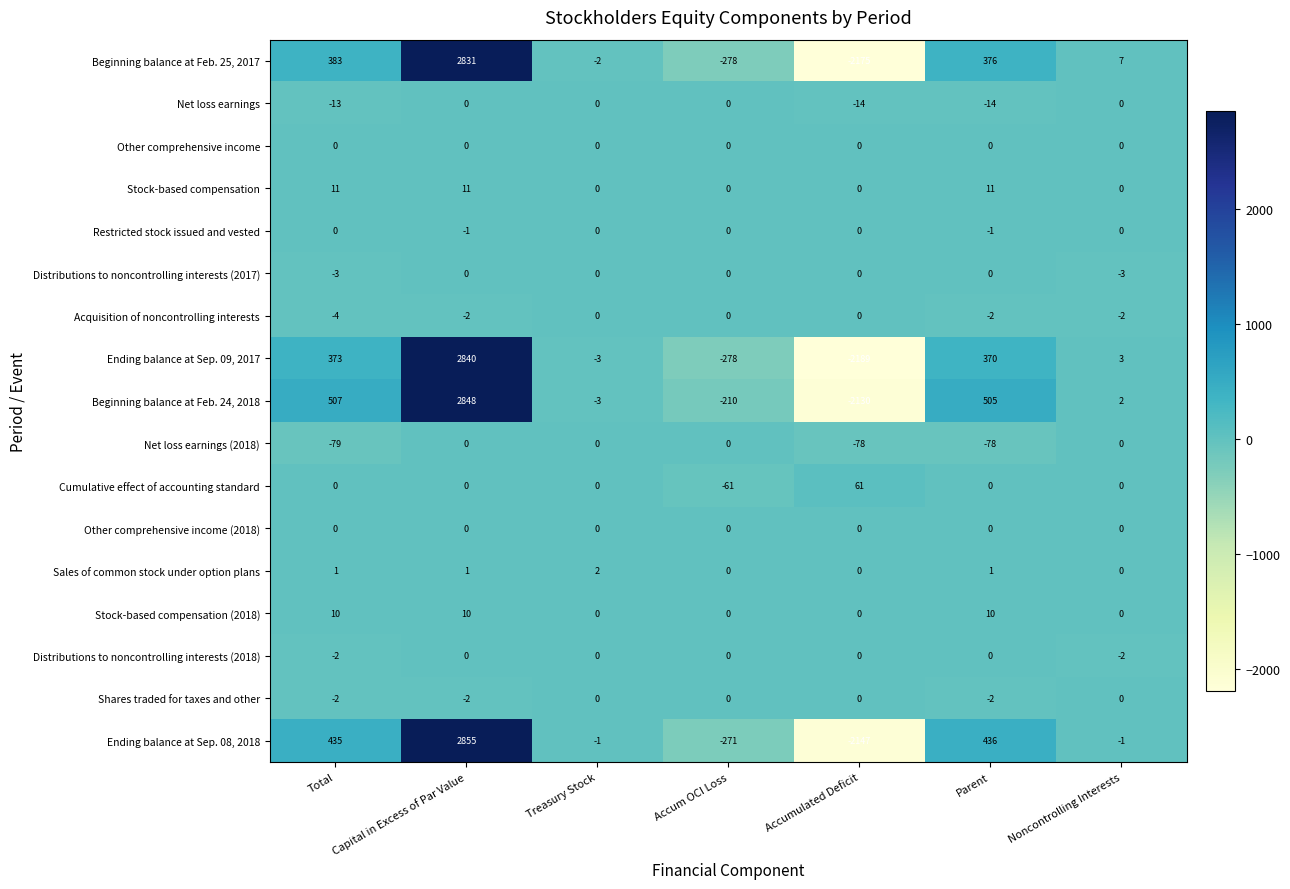

What is the sum of the Beginning balance at Feb. 24, 2018 values at Accumulated Deficit and Capital in Excess of Par Value?

718